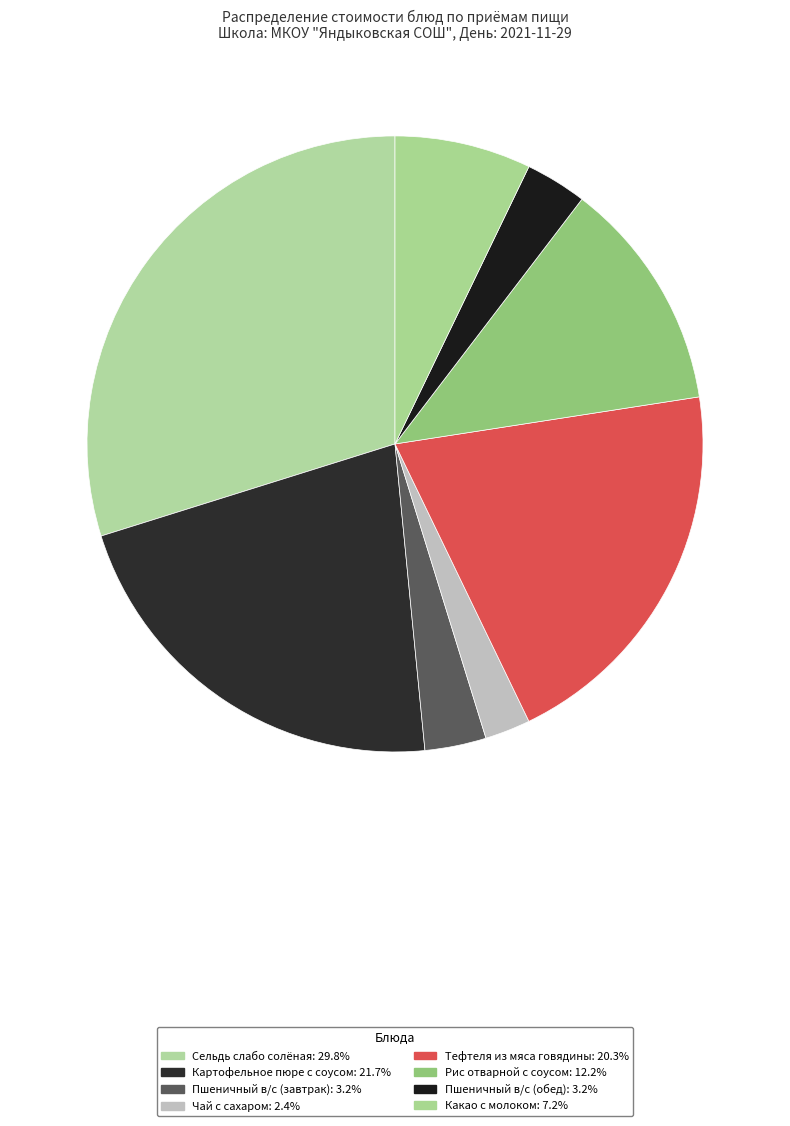

How many segments does this pie chart have?

8